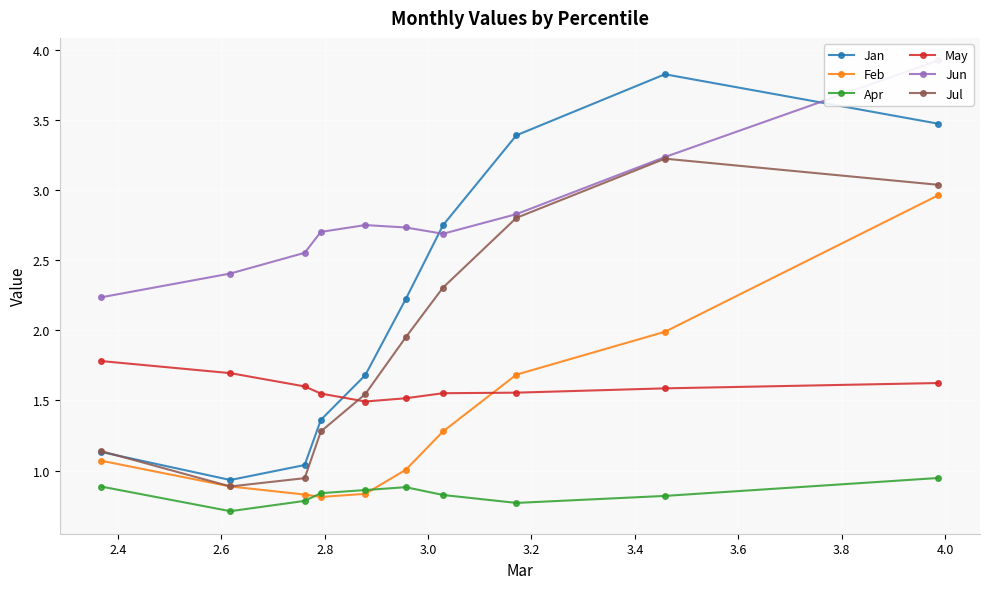

What is the value of the Jul point at the 4th from the left?

1.3